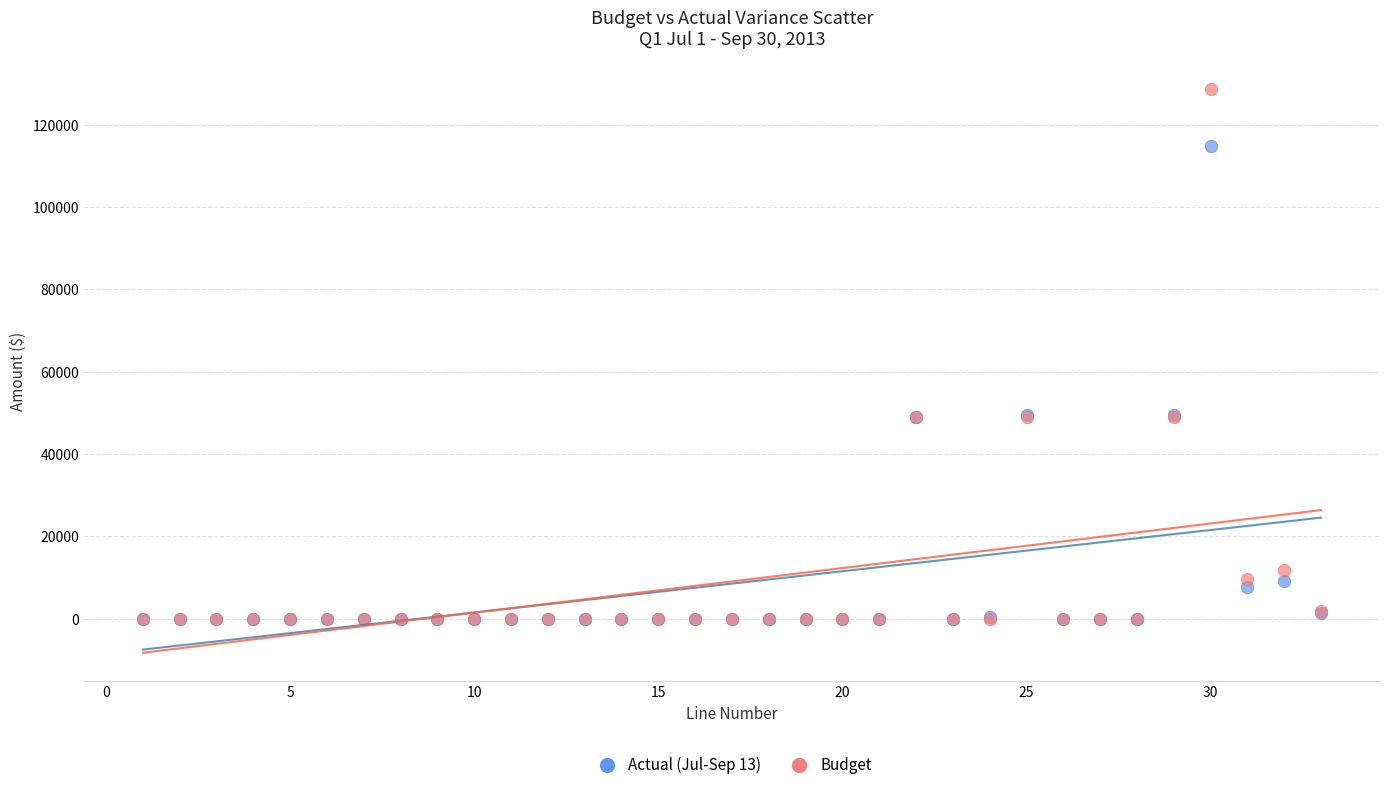

What are all the series names shown in the legend?

Actual (Jul-Sep 13), Budget